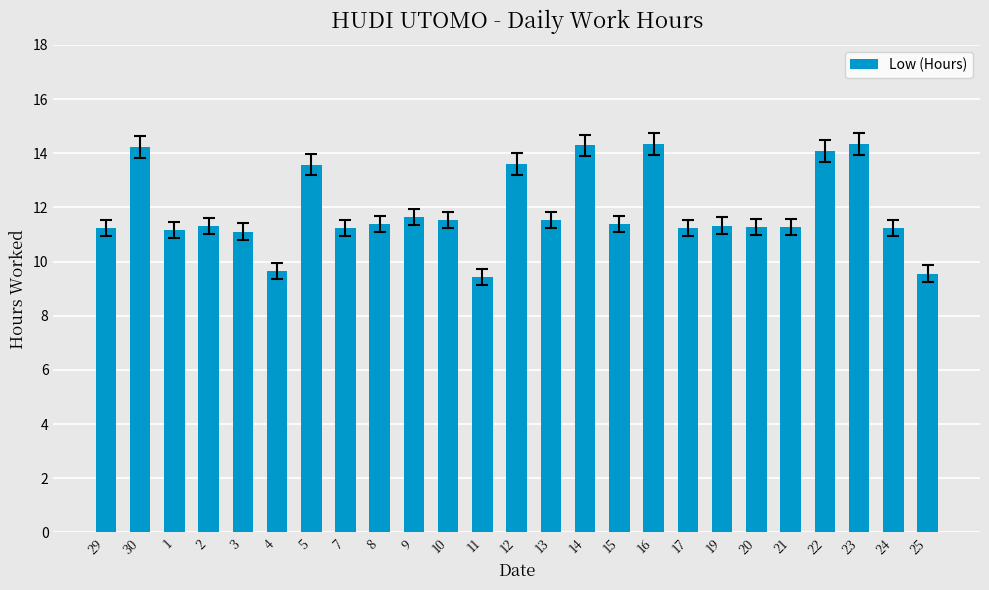

What is the change in value from 24 to 25?

-1.7